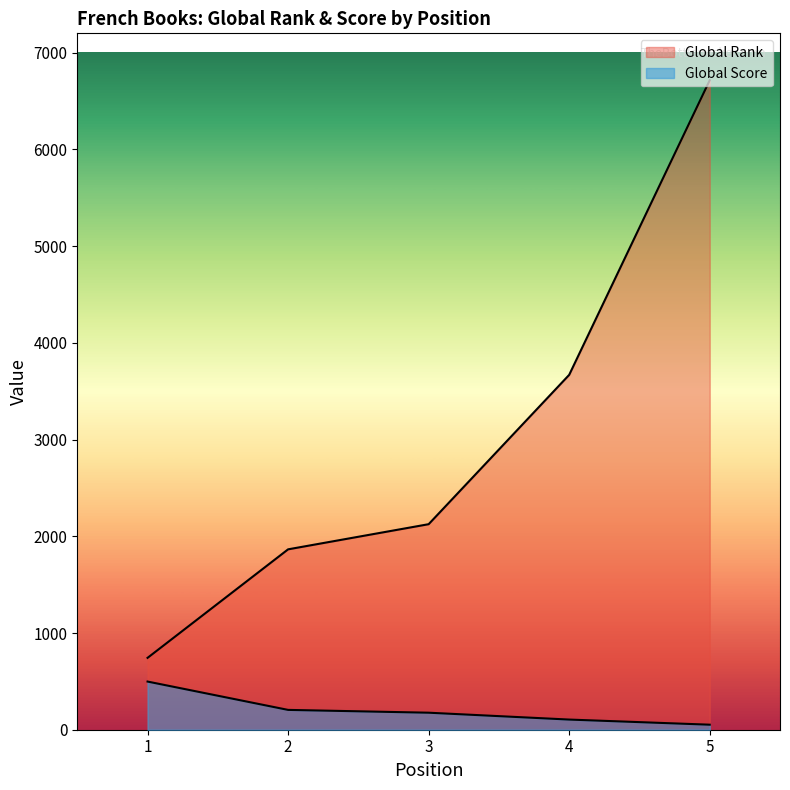

At which label does Global Score reach its minimum?

5